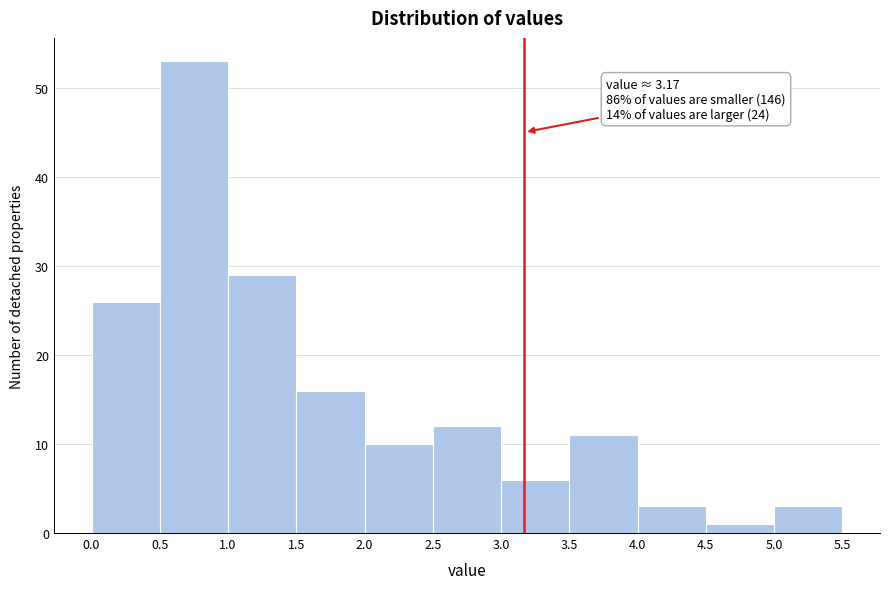

Which range on the x-axis has the tallest bar?

0.5 to 1.0